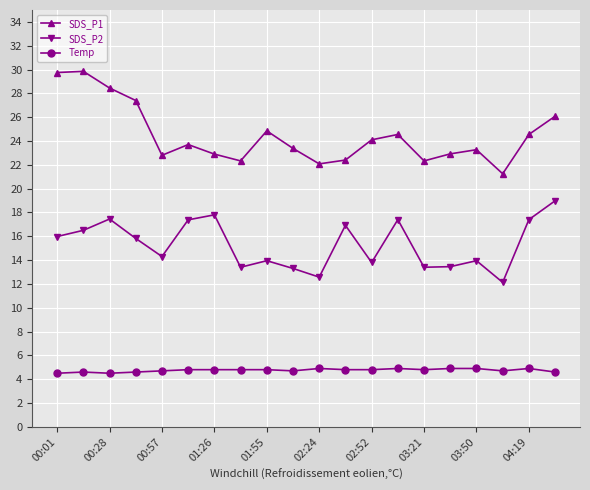

What is the lowest value of the Temp series?

4.5